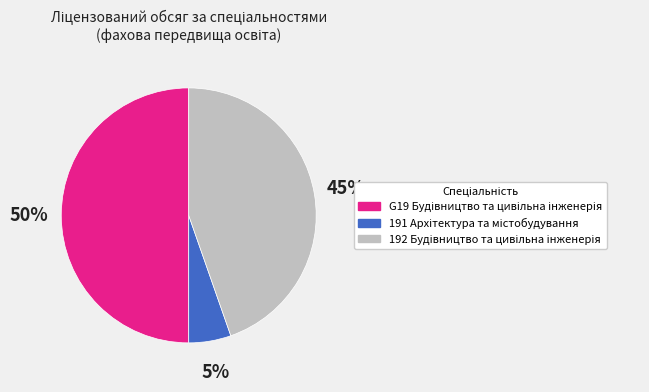

To the nearest percent, what is the average slice percentage?

33%